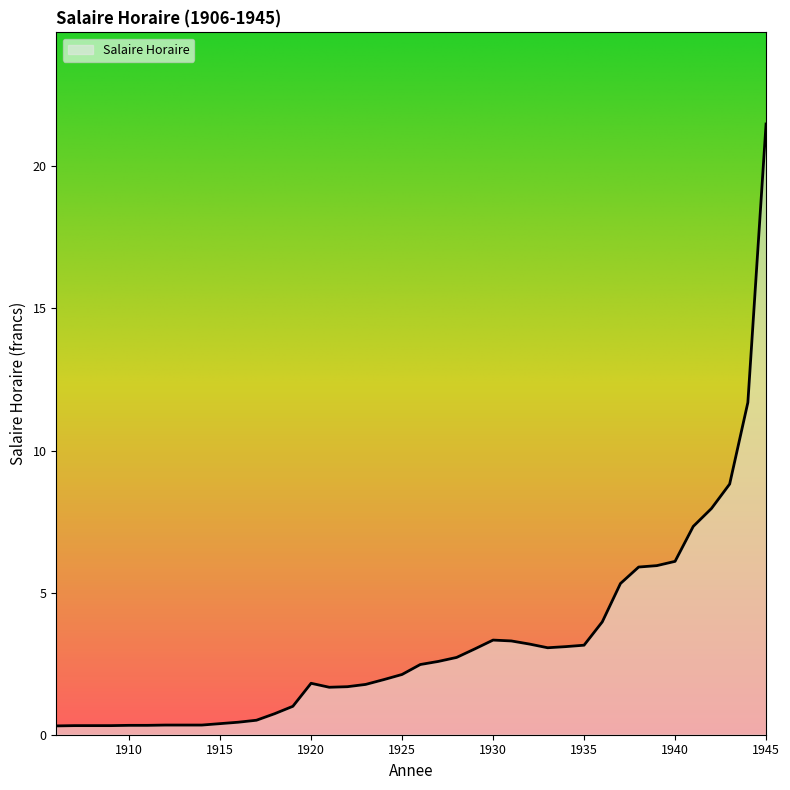

What is the greatest value displayed?

21.5